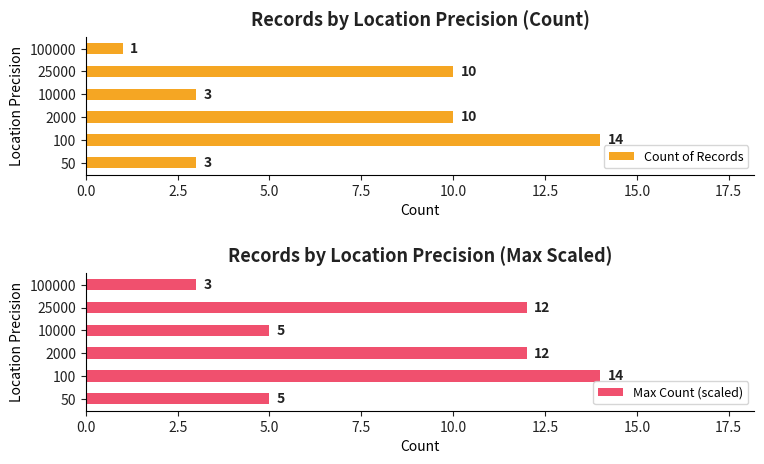

What is the value of the Count of Records bar at the 1st from the left?

3